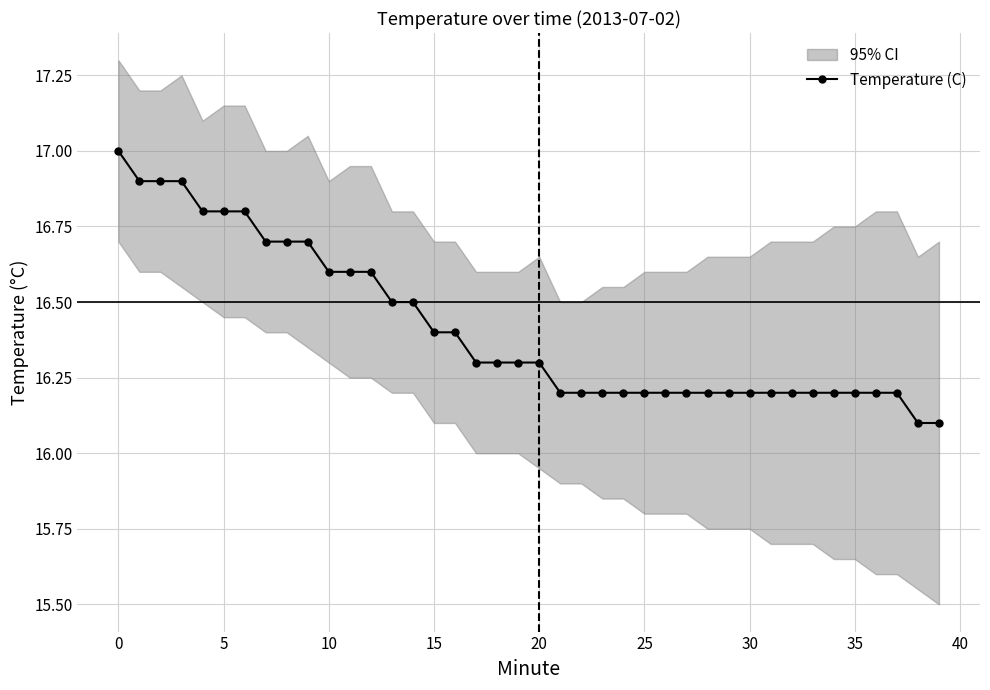

Count the values in the range 16 to 17.

40